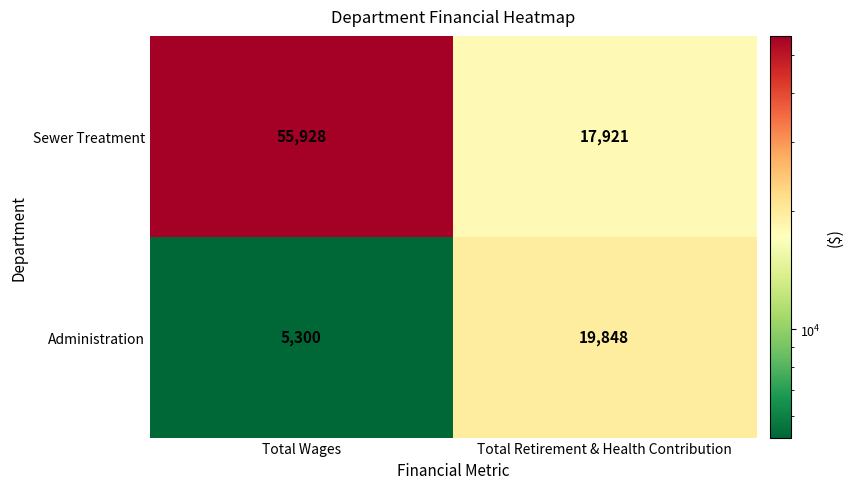

Reading right to left, transcribe all the data shown in this chart.

Sewer Treatment: 17921	55928
Administration: 19848	5300